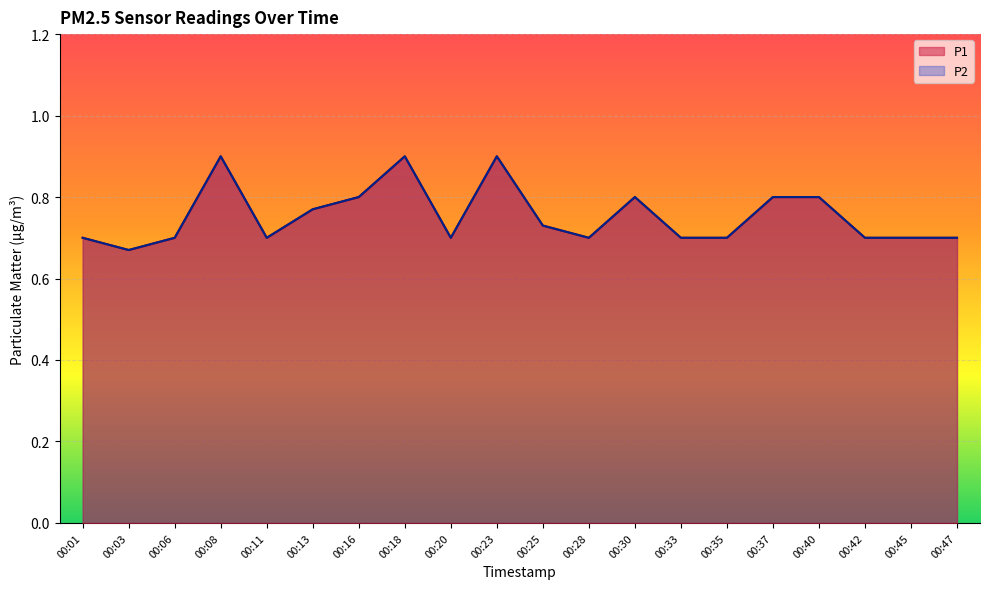

What is the sum of the P2 values at 00:16 and 00:20?

1.5